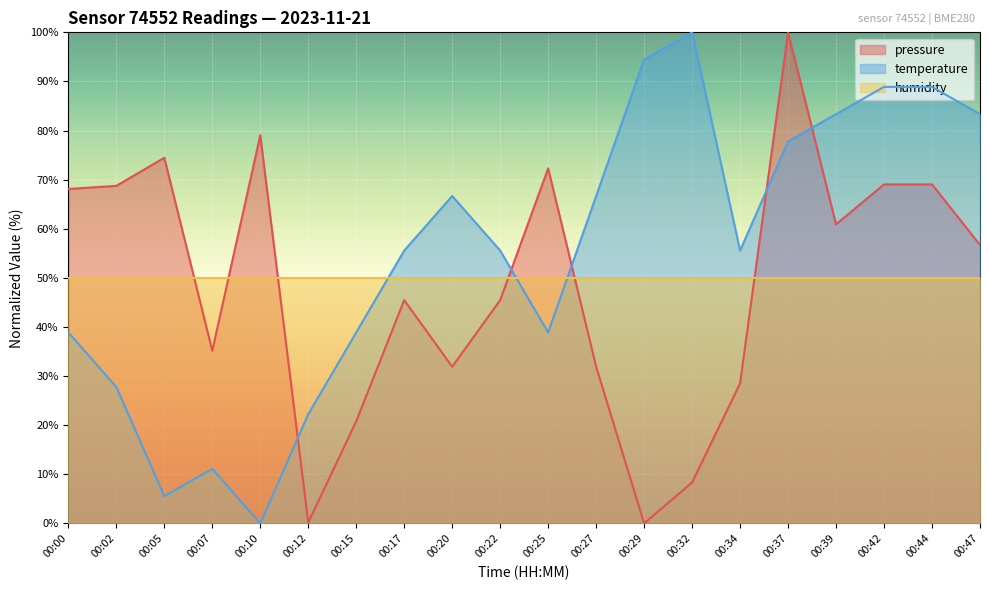

What is the total value across all series at 00:29?

144.4